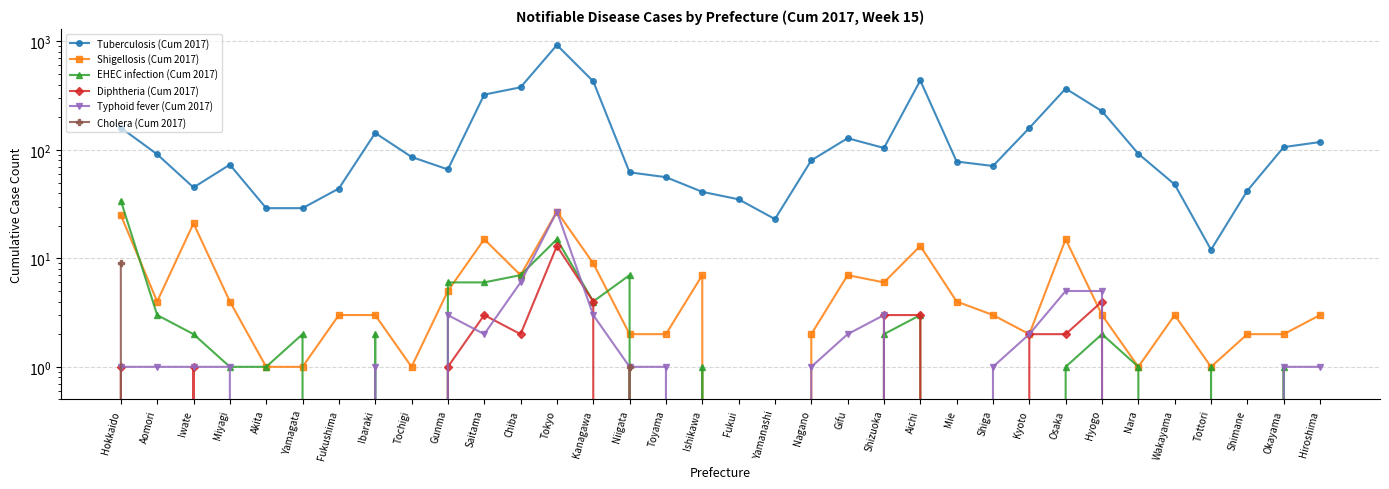

What is the sum of the Typhoid fever (Cum 2017) values at Yamanashi and Tokyo?

27